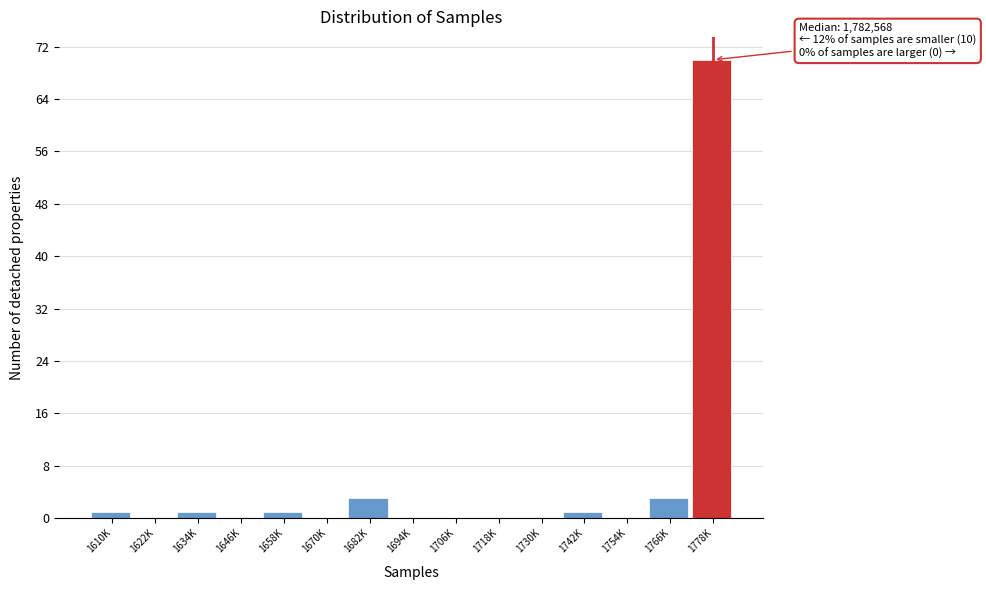

Reading left to right, transcribe all the data shown in this chart.

1610K=1	1622K=0	1634K=1	1646K=0	1658K=1	1670K=0	1682K=3	1694K=0	1706K=0	1718K=0	1730K=0	1742K=1	1754K=0	1766K=3	1778K=70